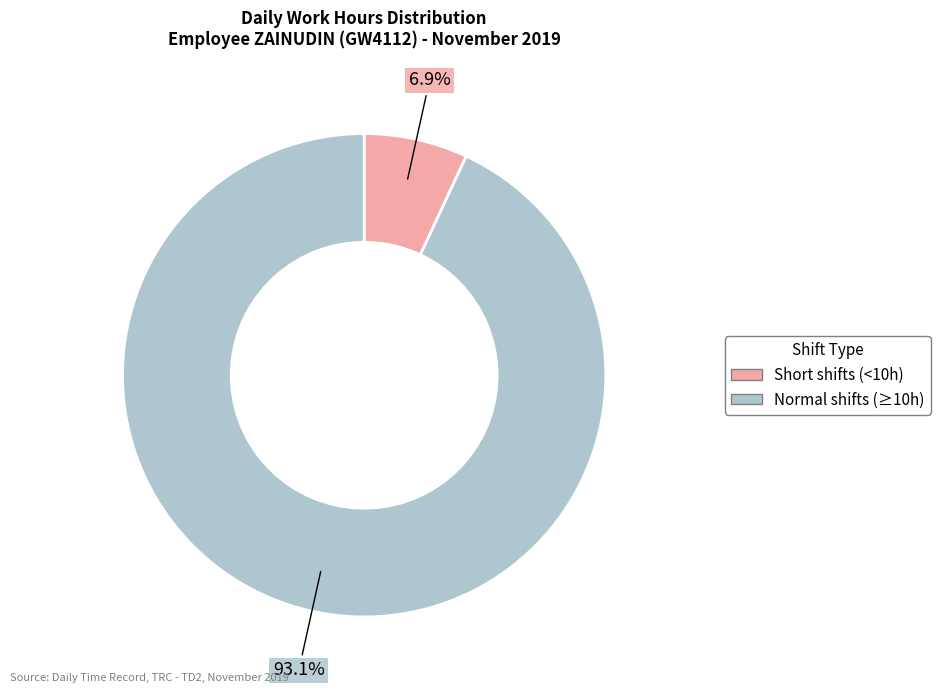

Does any single category account for the majority?

Yes